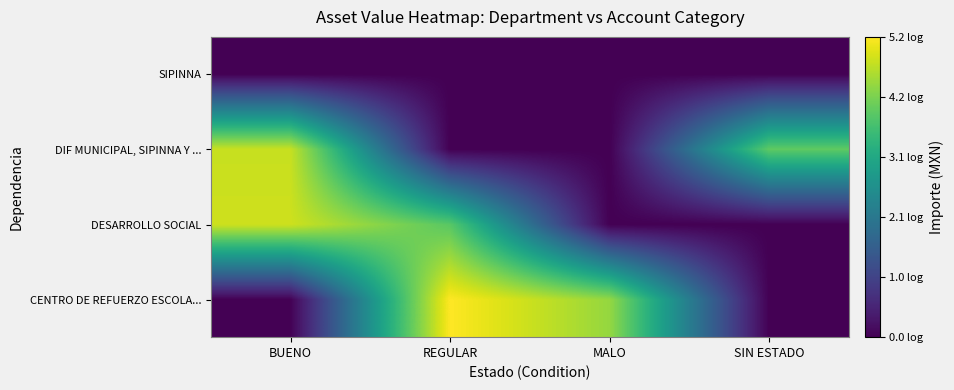

Rank the series at BUENO from highest to lowest value.

DESARROLLO SOCIAL, DIF MUNICIPAL, SIPINNA Y ..., CENTRO DE REFUERZO ESCOLA..., SIPINNA